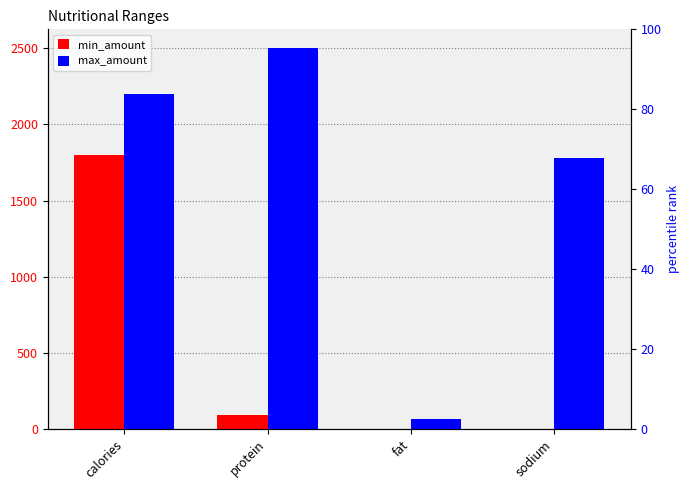

At how many categories does at least one series exceed 607?

3